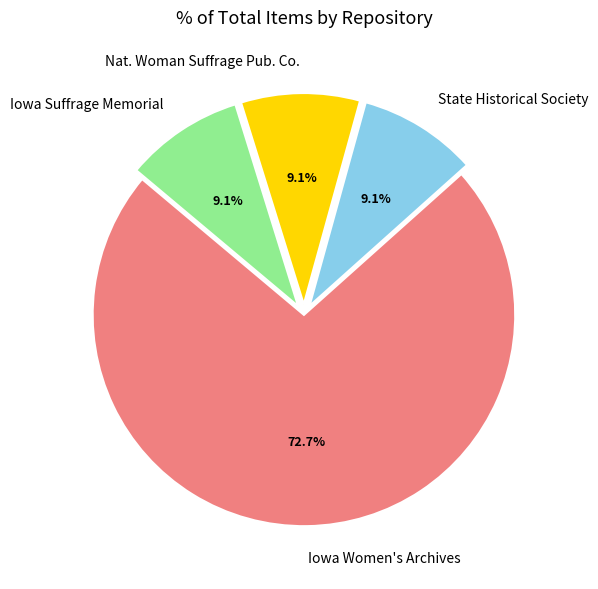

How much of the chart is everything except Nat. Woman Suffrage Pub. Co.?

90.9%